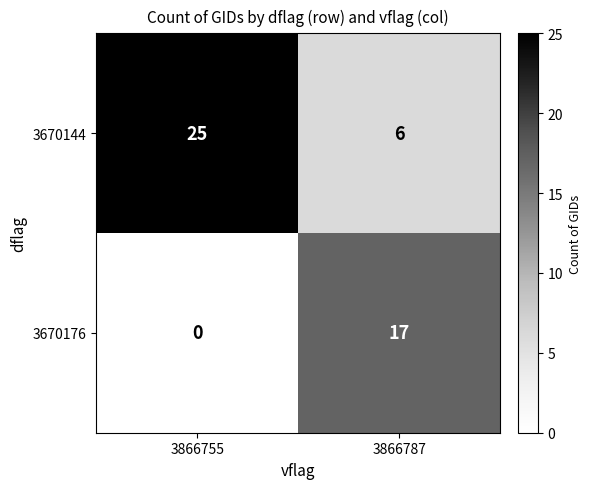

Is the value of 3670144 at 3866755 greater than the value of 3670176 at 3866787?

Yes